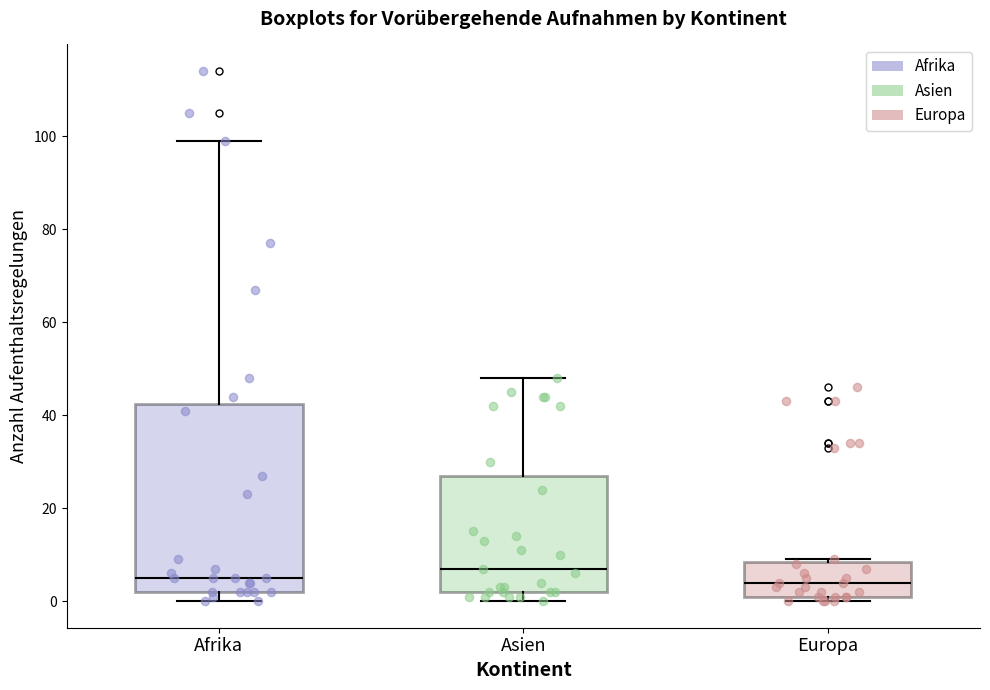

Reading left to right, transcribe this box plot: for each box, give where its median line is, the range the box spans, and where its two whiskers end, as read against the y-axis. The values are not printed on the chart, so give them approximately, as read against the axis.

Afrika: median 6, box 2 to 42, whiskers 0 to 100
Asien: median 8, box 2 to 28, whiskers 0 to 48
Europa: median 4, box 2 to 8, whiskers 0 to 10